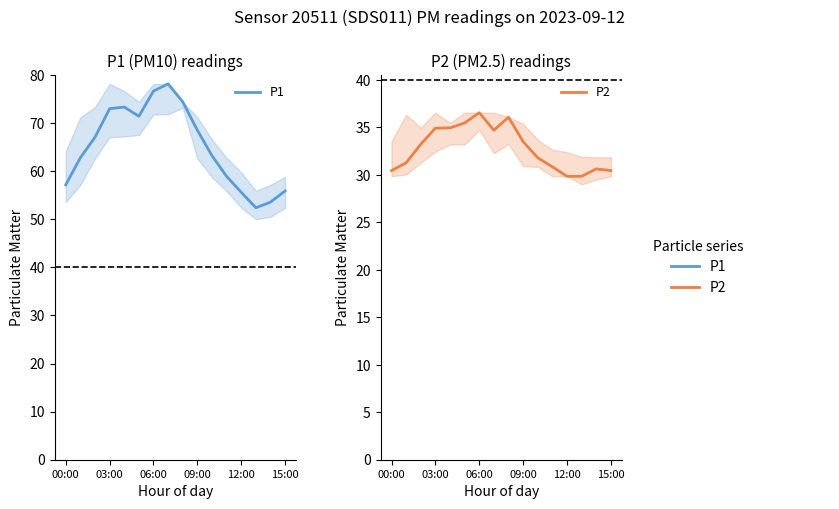

True or false: P1 has more than 0 points higher than both neighbors.

True